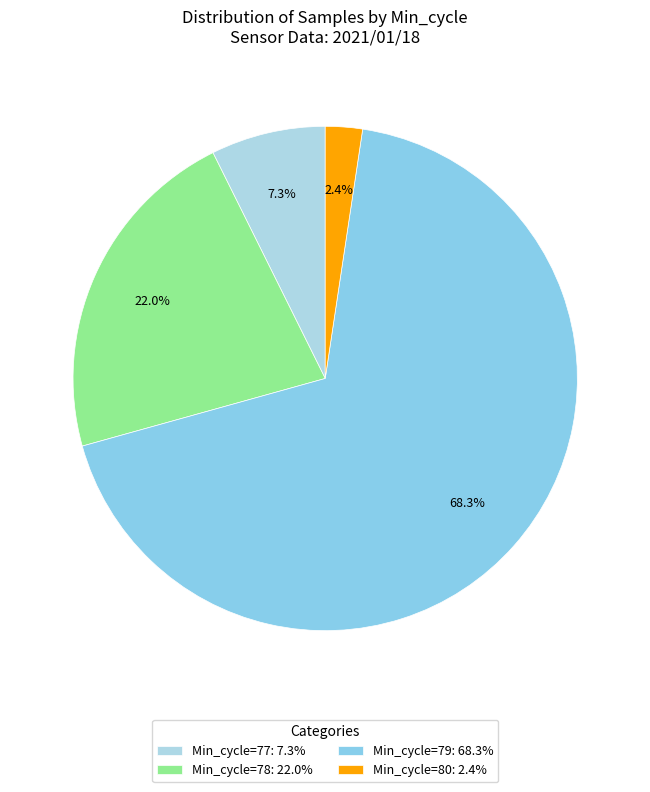

Which slice is the smallest?

Min_cycle=80: 2.4%